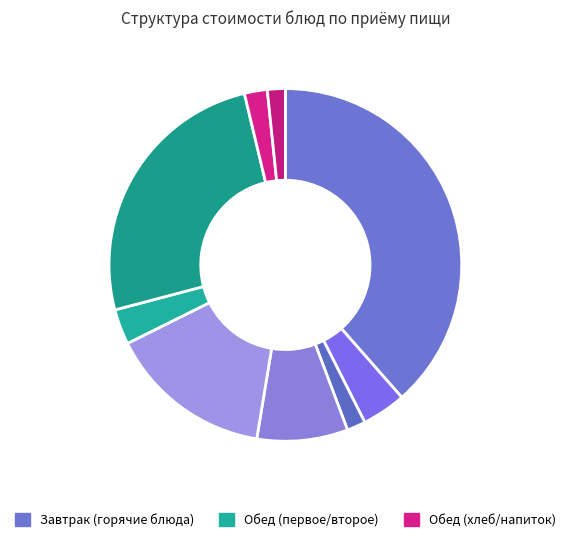

Which category has the smallest portion of the pie?

Чай